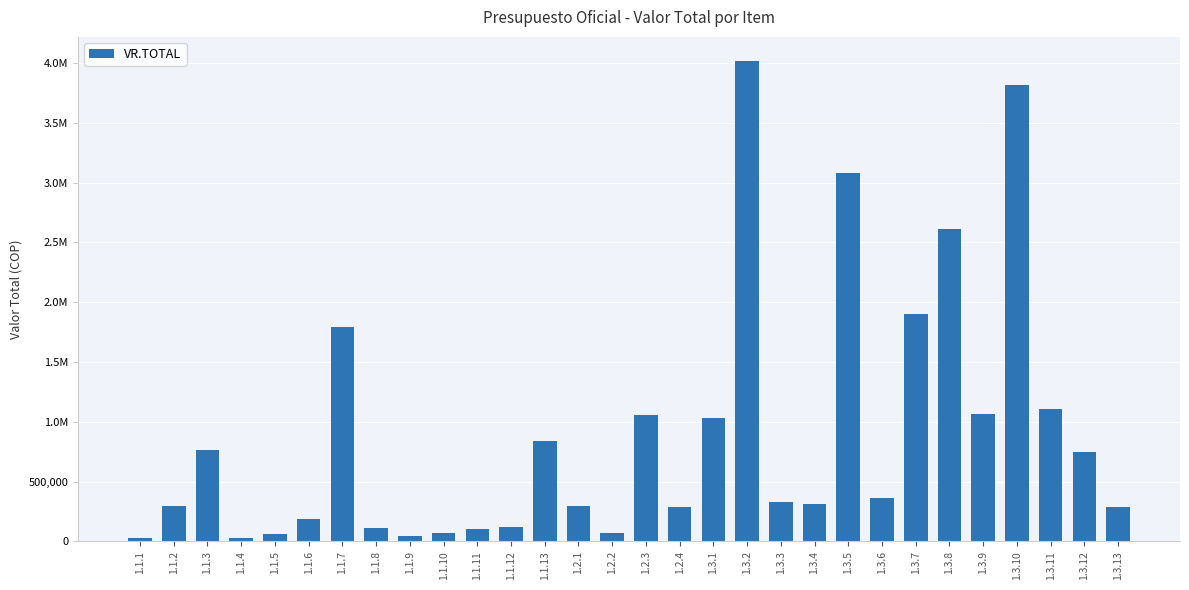

What is the sum of the values at 1.3.10 and 1.3.4?

4127848